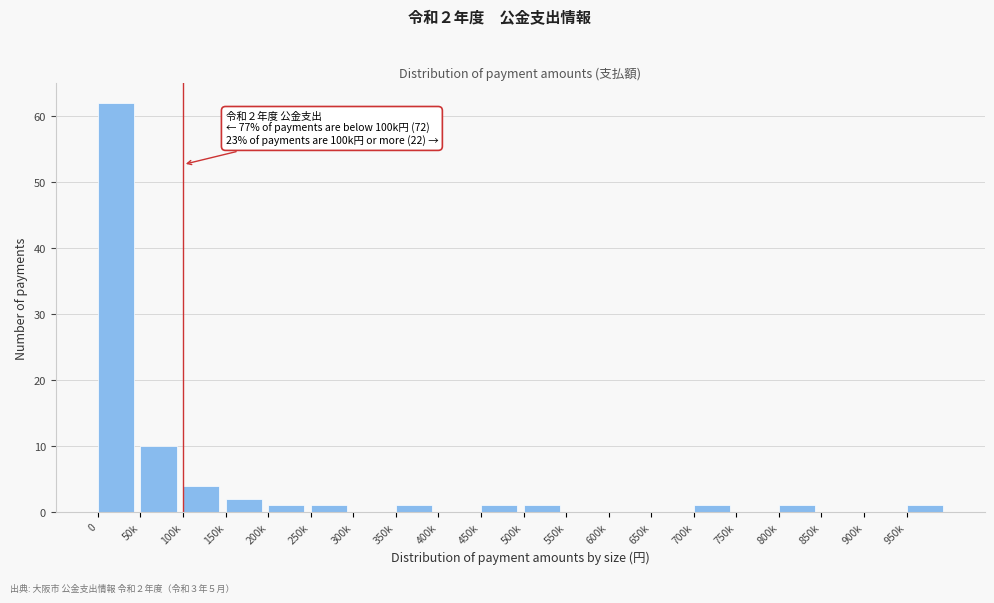

Reading right to left, extract all data points from this chart.

950k=1	900k=0	850k=0	800k=1	750k=0	700k=1	650k=0	600k=0	550k=0	500k=1	450k=1	400k=0	350k=1	300k=0	250k=1	200k=1	150k=2	100k=4	50k=10	0=62